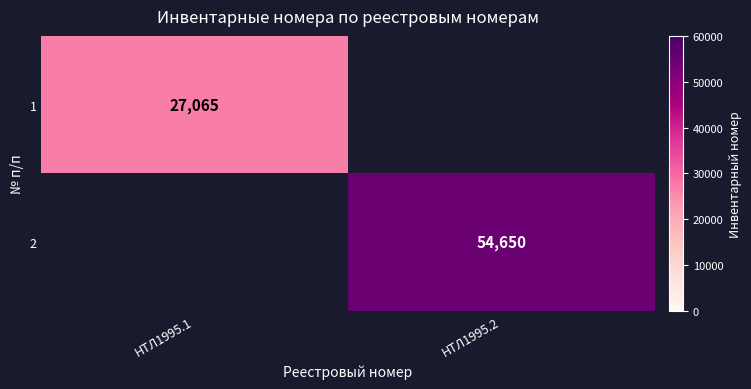

The value of 1 at НТЛ1995.1 is 10062. True or false?

False